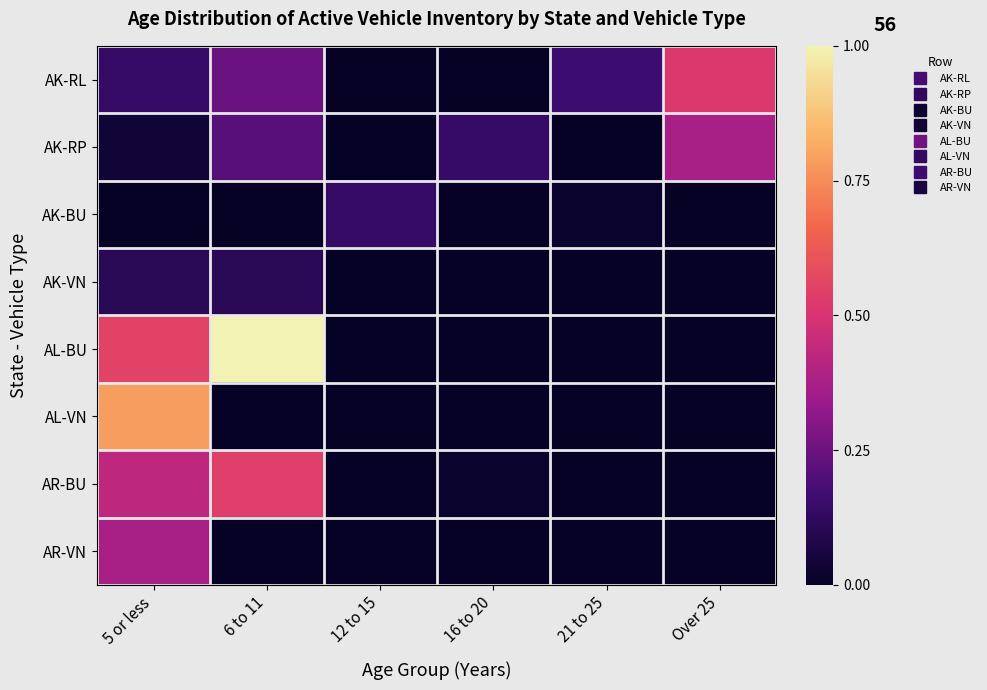

Reading left to right, extract all data points from this chart.

AK-RL: 5 or less=0.1	6 to 11=0.2	12 to 15=0.0	16 to 20=0.0	21 to 25=0.2	Over 25=0.5
AK-RP: 5 or less=0.0	6 to 11=0.2	12 to 15=0.0	16 to 20=0.1	21 to 25=0.0	Over 25=0.4
AK-BU: 5 or less=0.0	6 to 11=0.0	12 to 15=0.1	16 to 20=0.0	21 to 25=0.0	Over 25=0.0
AK-VN: 5 or less=0.1	6 to 11=0.1	12 to 15=0.0	16 to 20=0.0	21 to 25=0.0	Over 25=0.0
AL-BU: 5 or less=0.6	6 to 11=1.0	12 to 15=0.0	16 to 20=0.0	21 to 25=0.0	Over 25=0.0
AL-VN: 5 or less=0.8	6 to 11=0.0	12 to 15=0.0	16 to 20=0.0	21 to 25=0.0	Over 25=0.0
AR-BU: 5 or less=0.4	6 to 11=0.5	12 to 15=0.0	16 to 20=0.0	21 to 25=0.0	Over 25=0.0
AR-VN: 5 or less=0.4	6 to 11=0.0	12 to 15=0.0	16 to 20=0.0	21 to 25=0.0	Over 25=0.0